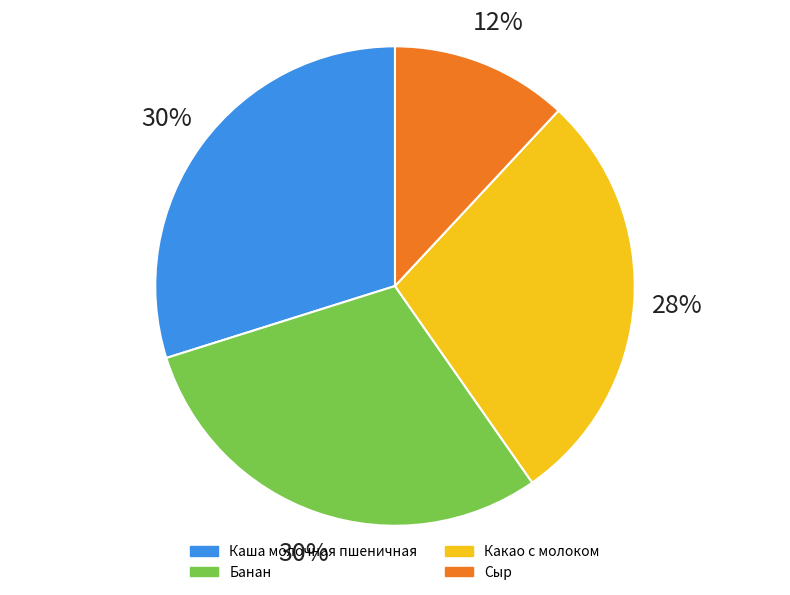

Is Какао с молоком the majority of the pie?

No